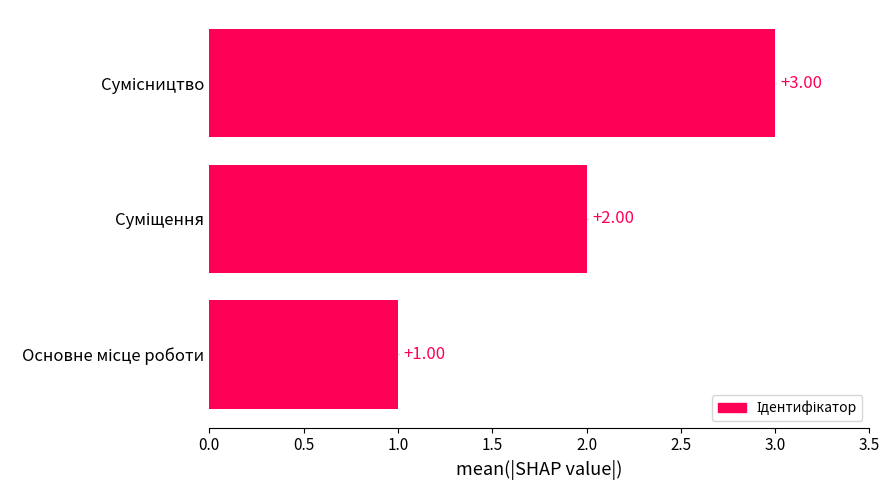

Count the number of data series in this chart.

1